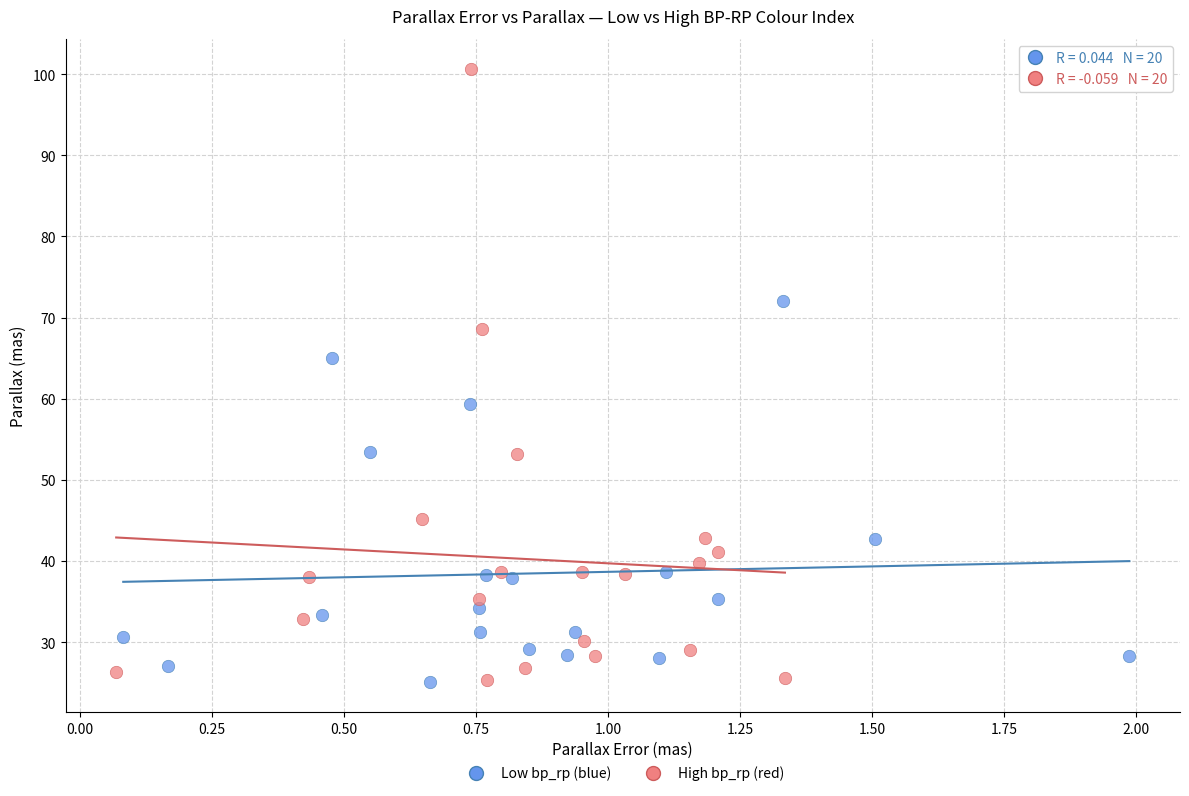

Which series has the largest Y range (max minus min)?

High bp_rp (red)